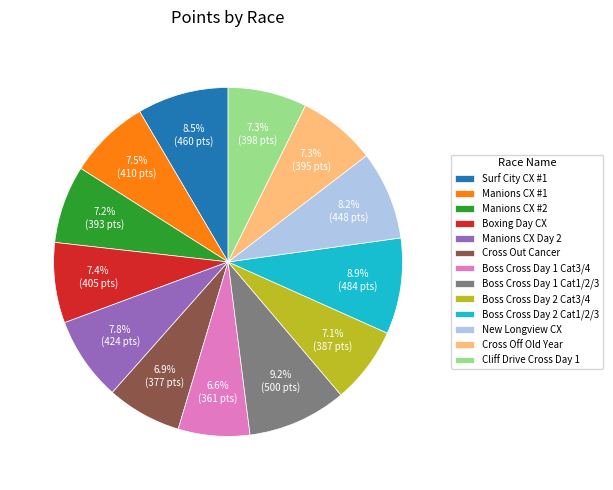

How many segments does this pie chart have?

13